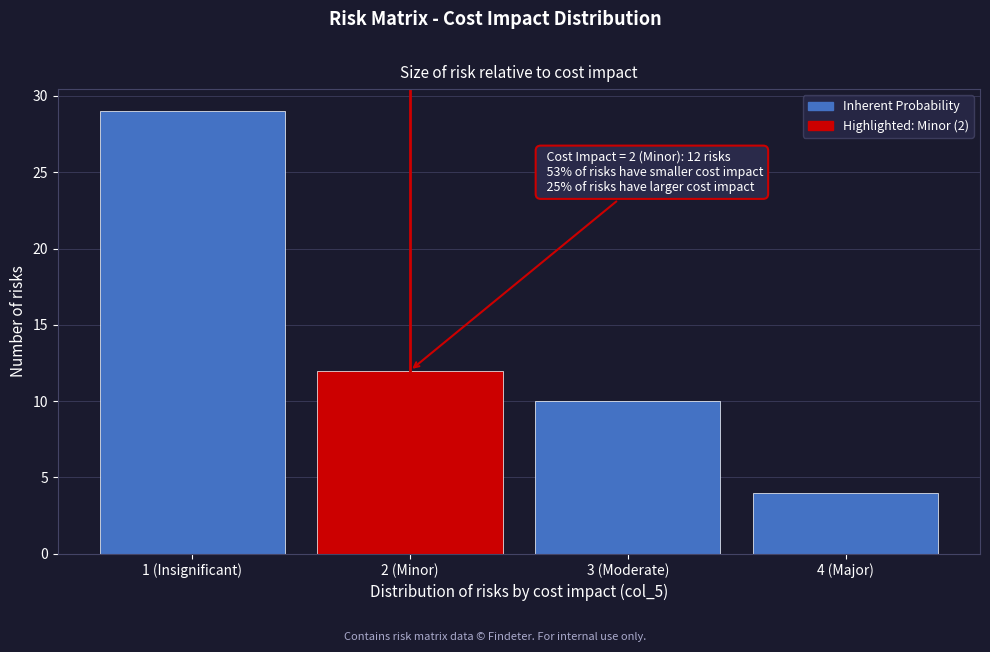

Reading left to right, transcribe all the data shown in this chart.

29	12	10	4